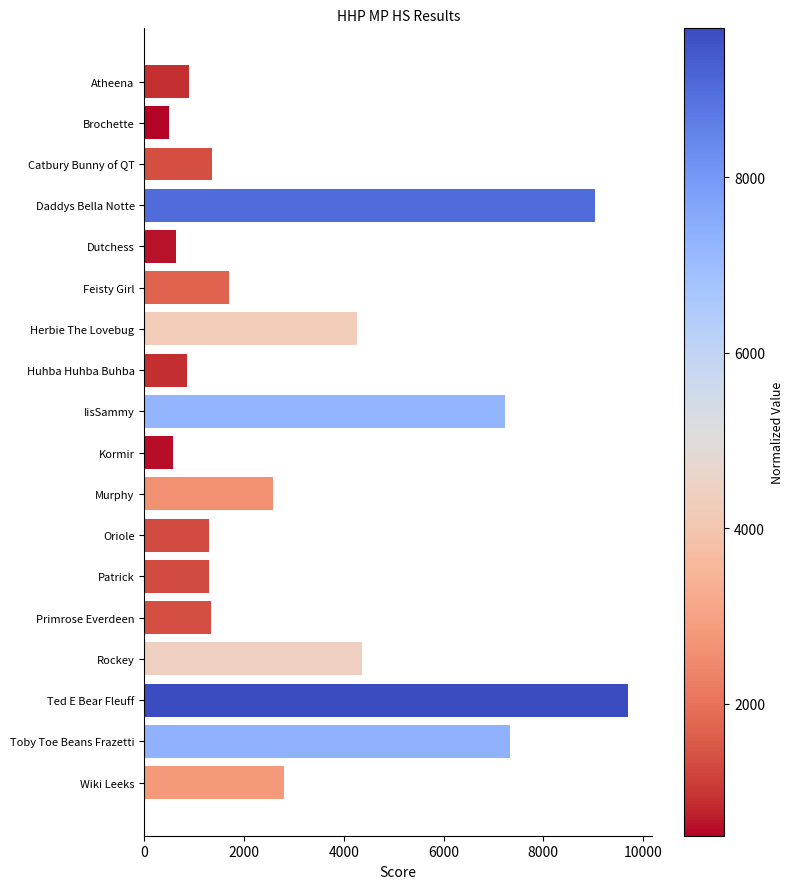

What is the smallest value displayed?

495